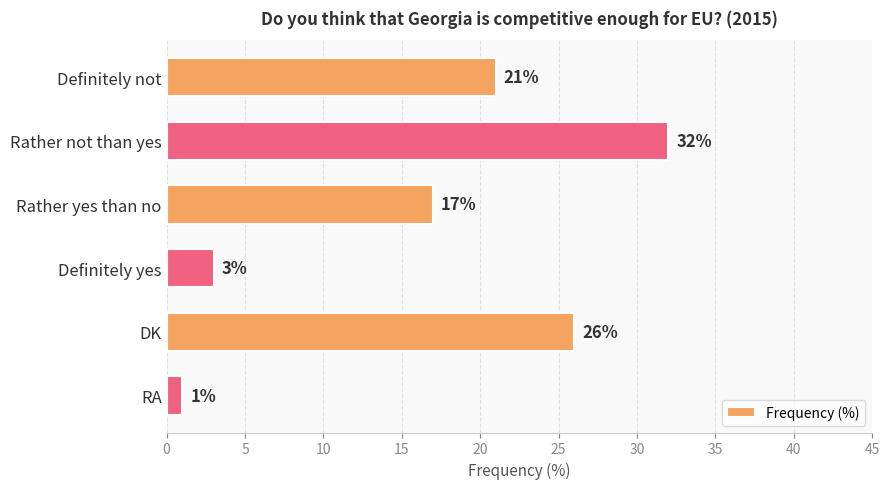

List the labels in order of value, smallest first.

RA, Definitely yes, Rather yes than no, Definitely not, DK, Rather not than yes